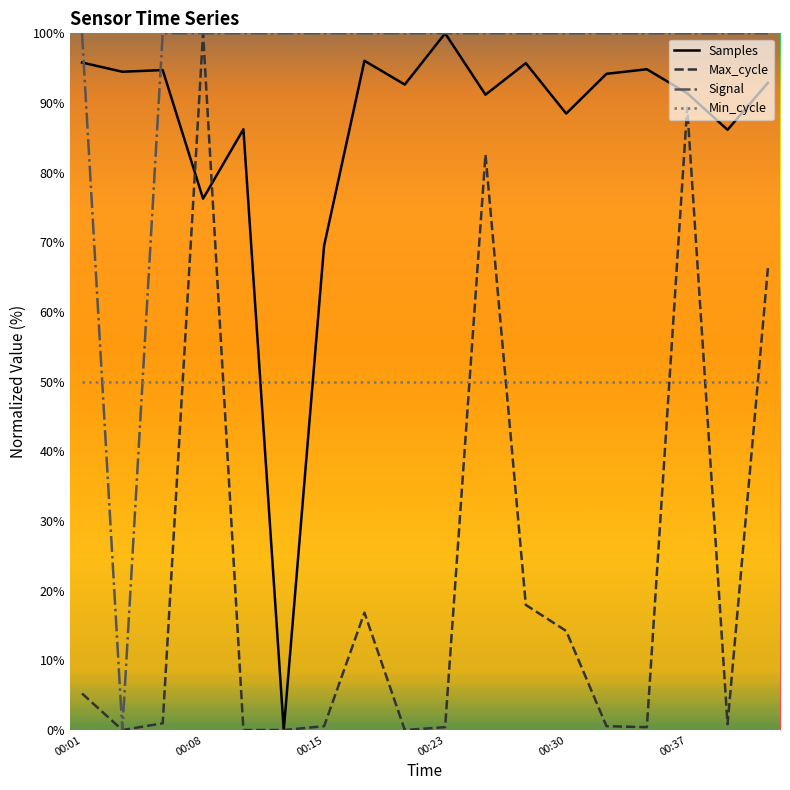

After their last crossing, which series has the higher values: Signal or Min_cycle?

Signal